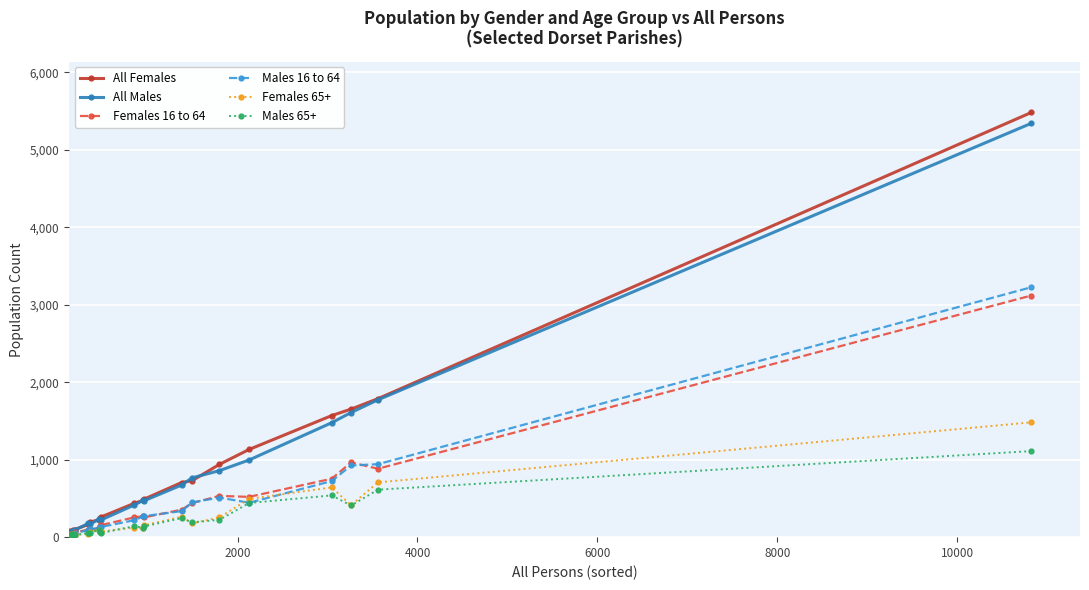

True or false: Females 65+ has more than 1 points higher than both neighbors.

True